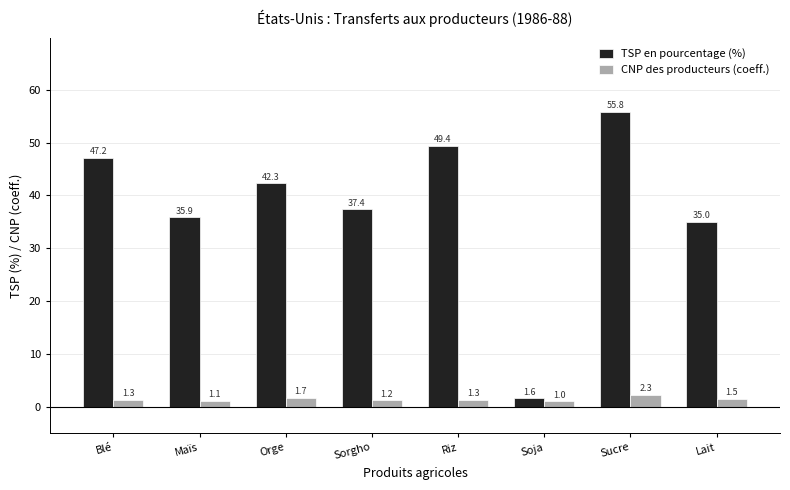

Reading left to right, extract all data points from this chart.

TSP en pourcentage (%): Blé=47.2	Maïs=35.9	Orge=42.3	Sorgho=37.4	Riz=49.4	Soja=1.6	Sucre=55.8	Lait=35.0
CNP des producteurs (coeff.): Blé=1.3	Maïs=1.1	Orge=1.7	Sorgho=1.2	Riz=1.3	Soja=1.0	Sucre=2.3	Lait=1.5